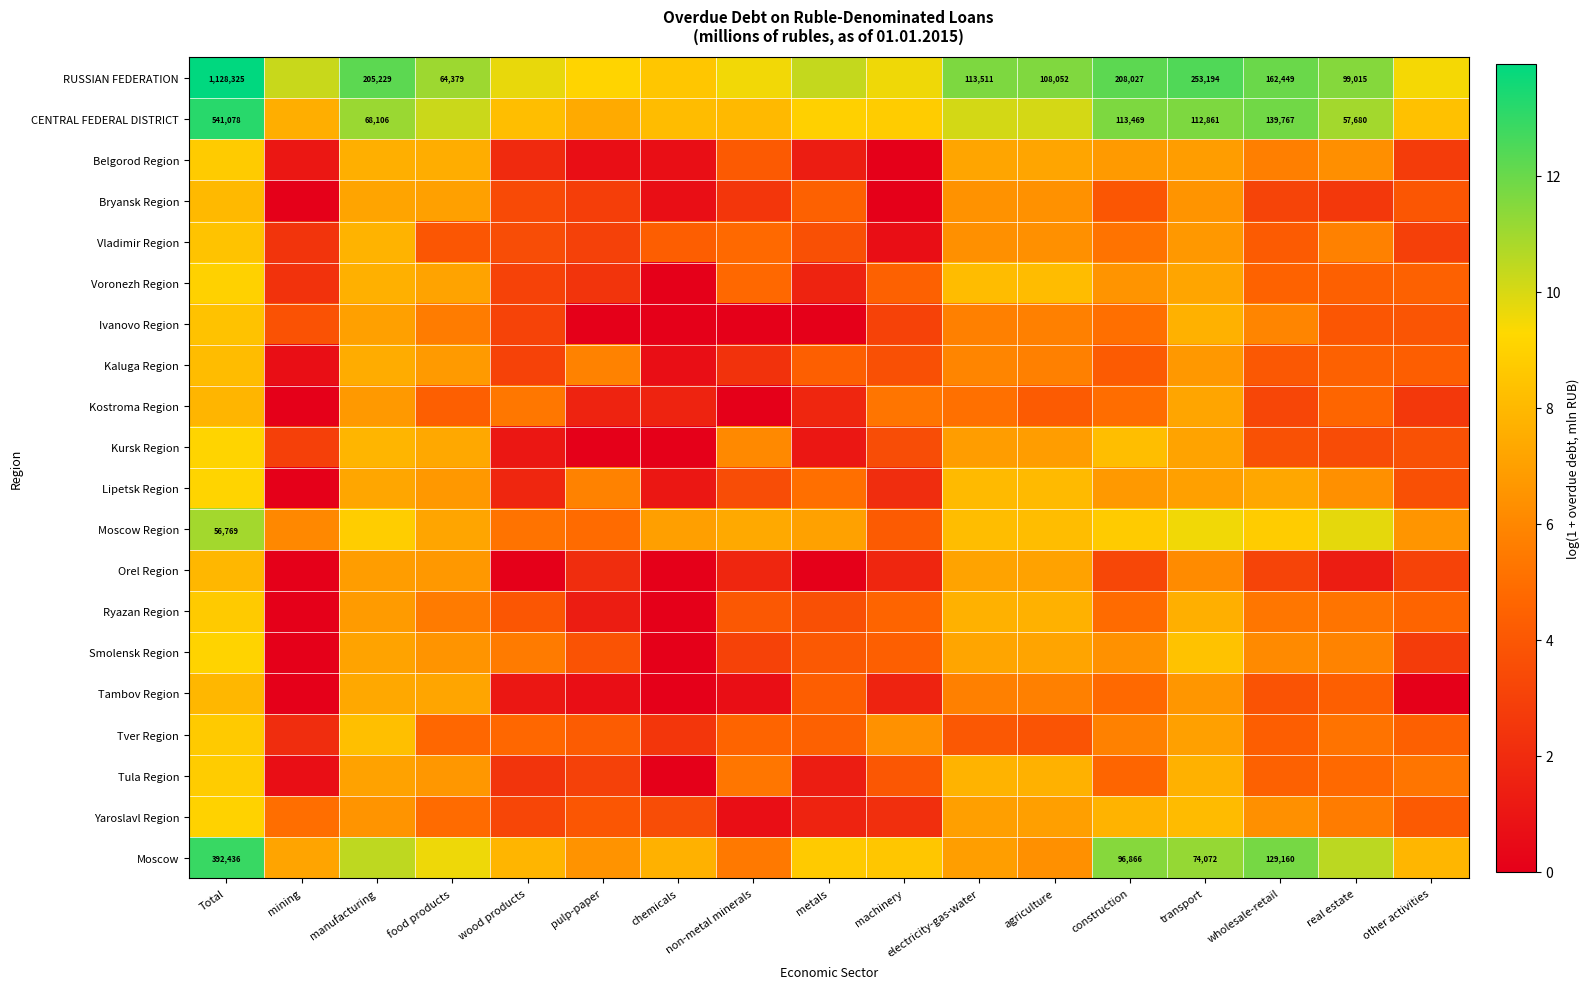

Which category has the lowest value in the Kaluga Region series?

mining